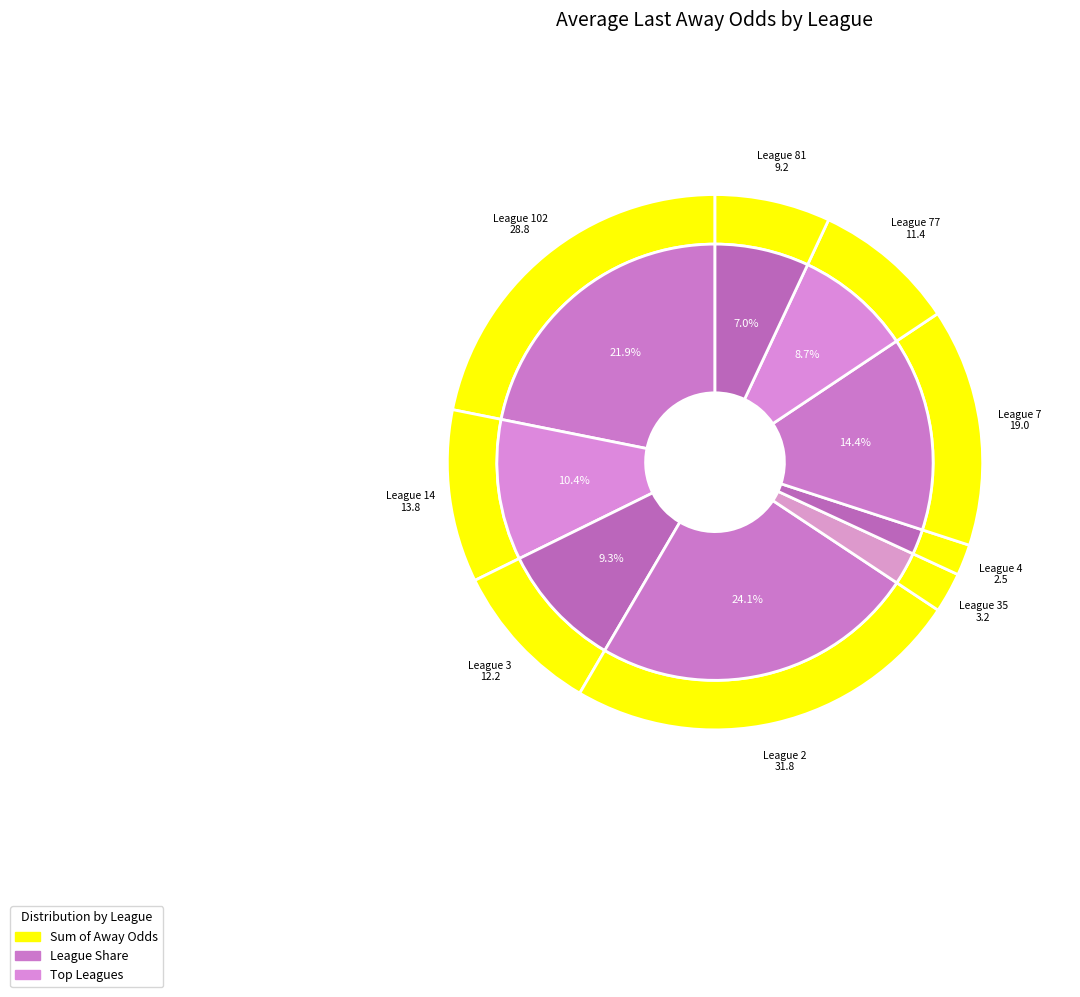

Count the number of slices in the pie.

9